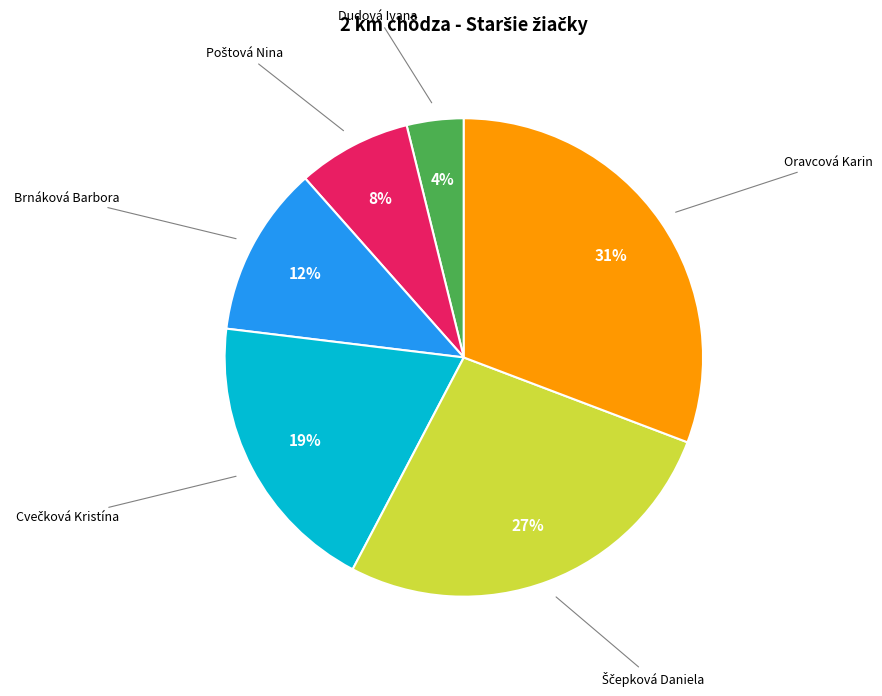

To the nearest percent, what is the average slice percentage?

17%